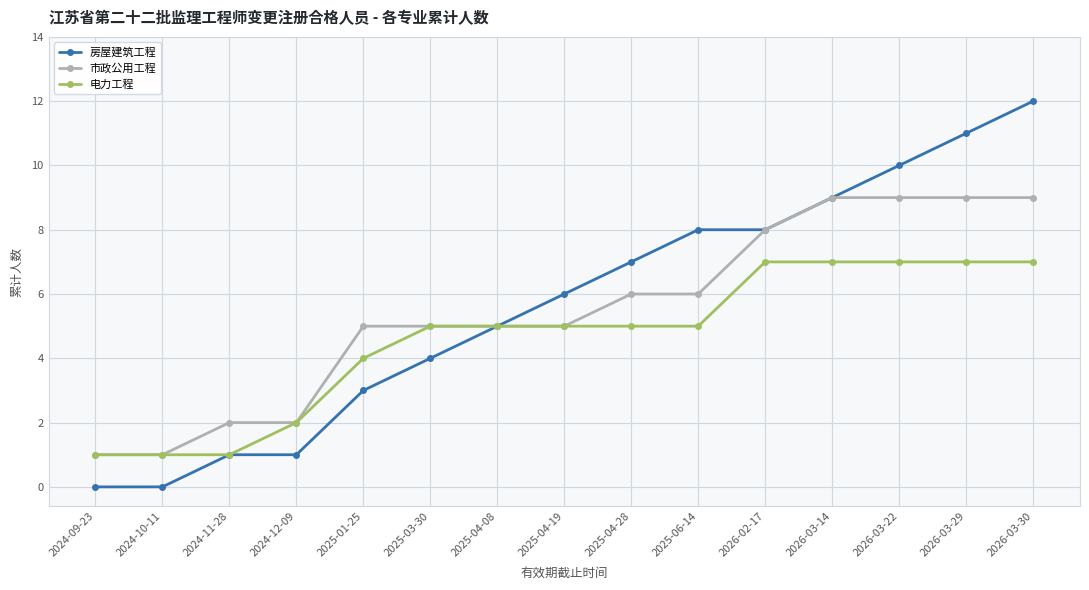

What is the value of the 市政公用工程 point at the 14th from the left?

9